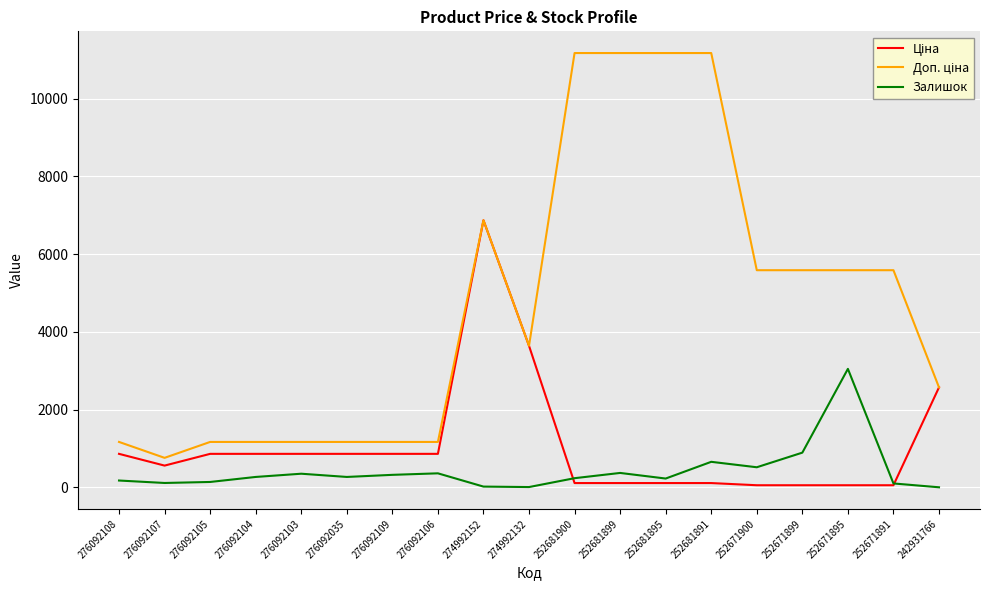

At how many categories does at least one series exceed 5871?

5